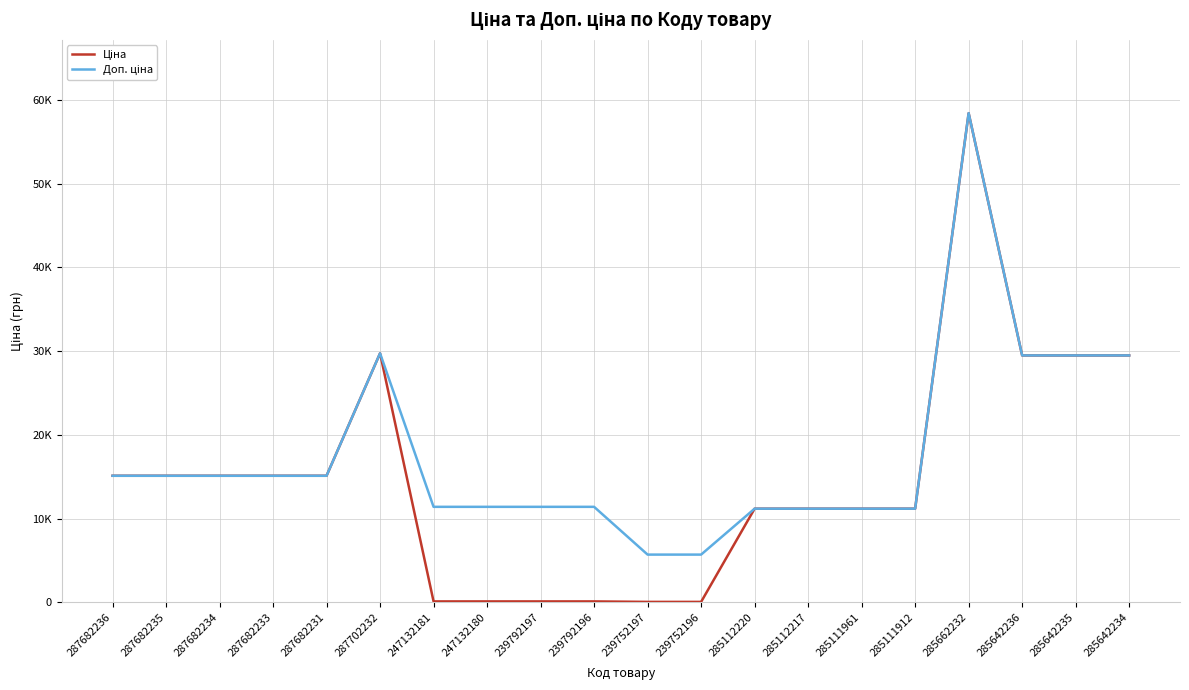

Which series has the largest range (max minus min)?

Ціна